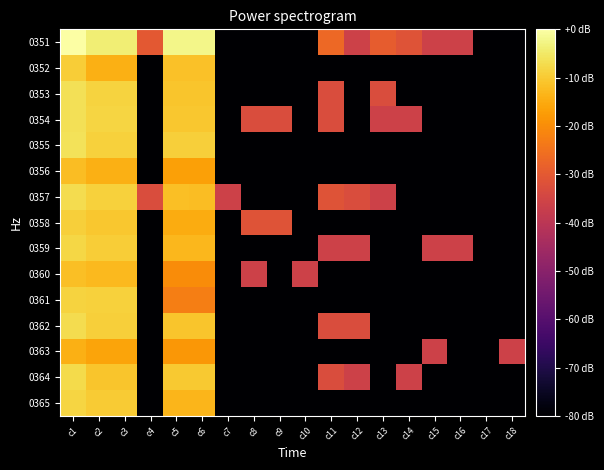

Reading left to right, transcribe all the data shown in this chart.

0351: c1=0.0	c2=-4.0	c3=-4.0	c4=-30.1	c5=-2.2	c6=-2.2	c7=-96.1	c8=-96.1	c9=-96.1	c10=-96.1	c11=-26.6	c12=-36.1	c13=-29.1	c14=-31.4	c15=-36.1	c16=-36.1	c17=-96.1	c18=-96.1
0352: c1=-9.5	c2=-14.3	c3=-14.3	c4=-96.1	c5=-11.3	c6=-11.3	c7=-96.1	c8=-96.1	c9=-96.1	c10=-96.1	c11=-96.1	c12=-96.1	c13=-96.1	c14=-96.1	c15=-96.1	c16=-96.1	c17=-96.1	c18=-96.1
0353: c1=-6.5	c2=-8.5	c3=-8.5	c4=-96.1	c5=-10.7	c6=-10.7	c7=-96.1	c8=-96.1	c9=-96.1	c10=-96.1	c11=-33.1	c12=-96.1	c13=-33.1	c14=-96.1	c15=-96.1	c16=-96.1	c17=-96.1	c18=-96.1
0354: c1=-6.3	c2=-8.4	c3=-8.4	c4=-96.1	c5=-10.5	c6=-10.5	c7=-96.1	c8=-33.1	c9=-33.1	c10=-96.1	c11=-33.1	c12=-96.1	c13=-36.1	c14=-36.1	c15=-96.1	c16=-96.1	c17=-96.1	c18=-96.1
0355: c1=-6.0	c2=-8.8	c3=-8.8	c4=-96.1	c5=-9.4	c6=-9.4	c7=-96.1	c8=-96.1	c9=-96.1	c10=-96.1	c11=-96.1	c12=-96.1	c13=-96.1	c14=-96.1	c15=-96.1	c16=-96.1	c17=-96.1	c18=-96.1
0356: c1=-12.2	c2=-14.1	c3=-14.1	c4=-96.1	c5=-16.6	c6=-16.6	c7=-96.1	c8=-96.1	c9=-96.1	c10=-96.1	c11=-96.1	c12=-96.1	c13=-96.1	c14=-96.1	c15=-96.1	c16=-96.1	c17=-96.1	c18=-96.1
0357: c1=-7.1	c2=-8.9	c3=-8.9	c4=-33.1	c5=-11.9	c6=-11.9	c7=-36.1	c8=-96.1	c9=-96.1	c10=-96.1	c11=-31.4	c12=-33.1	c13=-36.1	c14=-96.1	c15=-96.1	c16=-96.1	c17=-96.1	c18=-96.1
0358: c1=-9.2	c2=-10.6	c3=-10.6	c4=-96.1	c5=-14.7	c6=-14.7	c7=-96.1	c8=-31.4	c9=-31.4	c10=-96.1	c11=-96.1	c12=-96.1	c13=-96.1	c14=-96.1	c15=-96.1	c16=-96.1	c17=-96.1	c18=-96.1
0359: c1=-8.0	c2=-9.7	c3=-9.7	c4=-96.1	c5=-12.9	c6=-12.9	c7=-96.1	c8=-96.1	c9=-96.1	c10=-96.1	c11=-36.1	c12=-36.1	c13=-96.1	c14=-96.1	c15=-36.1	c16=-36.1	c17=-96.1	c18=-96.1
0360: c1=-11.8	c2=-12.5	c3=-12.5	c4=-96.1	c5=-20.2	c6=-20.2	c7=-96.1	c8=-36.1	c9=-96.1	c10=-36.1	c11=-96.1	c12=-96.1	c13=-96.1	c14=-96.1	c15=-96.1	c16=-96.1	c17=-96.1	c18=-96.1
0361: c1=-8.7	c2=-8.9	c3=-8.9	c4=-96.1	c5=-22.5	c6=-22.5	c7=-96.1	c8=-96.1	c9=-96.1	c10=-96.1	c11=-96.1	c12=-96.1	c13=-96.1	c14=-96.1	c15=-96.1	c16=-96.1	c17=-96.1	c18=-96.1
0362: c1=-6.9	c2=-9.2	c3=-9.2	c4=-96.1	c5=-10.9	c6=-10.9	c7=-96.1	c8=-96.1	c9=-96.1	c10=-96.1	c11=-33.1	c12=-33.1	c13=-96.1	c14=-96.1	c15=-96.1	c16=-96.1	c17=-96.1	c18=-96.1
0363: c1=-14.1	c2=-16.2	c3=-16.2	c4=-96.1	c5=-18.4	c6=-18.4	c7=-96.1	c8=-96.1	c9=-96.1	c10=-96.1	c11=-96.1	c12=-96.1	c13=-96.1	c14=-96.1	c15=-36.1	c16=-96.1	c17=-96.1	c18=-36.1
0364: c1=-7.5	c2=-10.7	c3=-10.7	c4=-96.1	c5=-10.3	c6=-10.3	c7=-96.1	c8=-96.1	c9=-96.1	c10=-96.1	c11=-33.1	c12=-36.1	c13=-96.1	c14=-36.1	c15=-96.1	c16=-96.1	c17=-96.1	c18=-96.1
0365: c1=-8.2	c2=-9.8	c3=-9.8	c4=-96.1	c5=-13.2	c6=-13.2	c7=-96.1	c8=-96.1	c9=-96.1	c10=-96.1	c11=-96.1	c12=-96.1	c13=-96.1	c14=-96.1	c15=-96.1	c16=-96.1	c17=-96.1	c18=-96.1